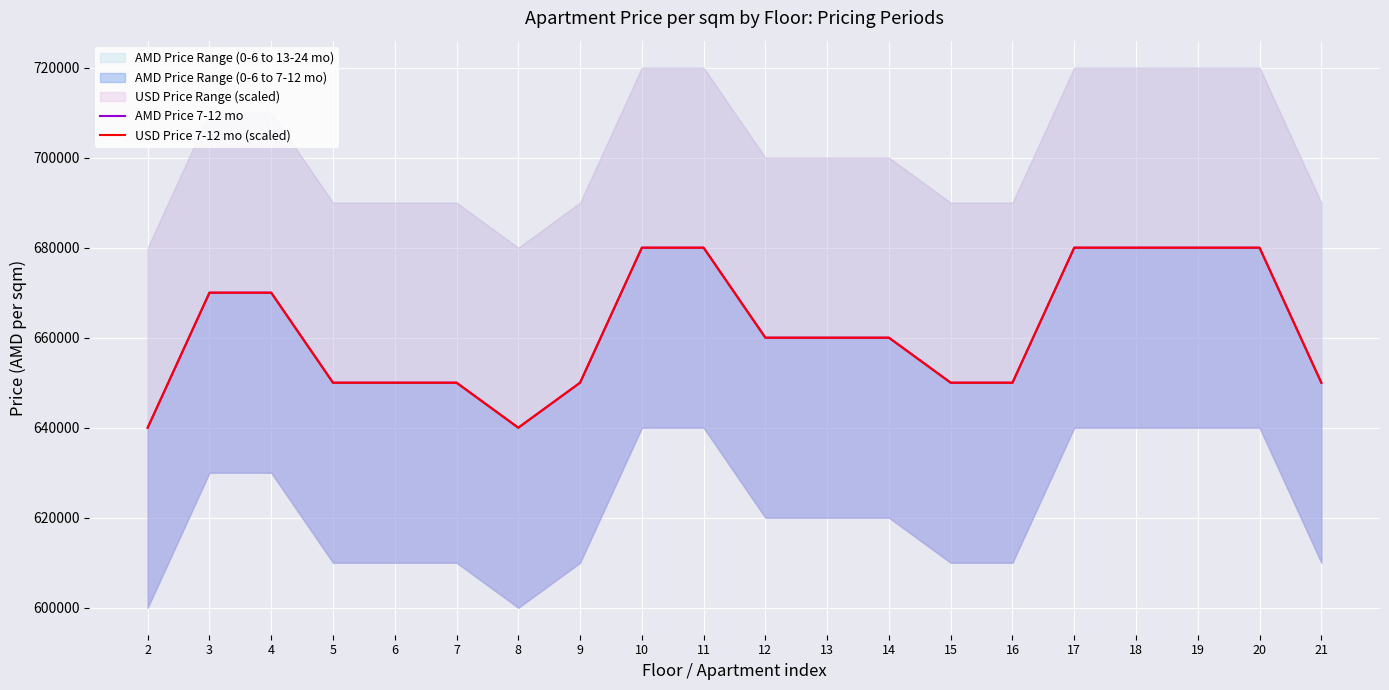

What is the value of the USD Price 7-12 mo (scaled) point at the 9th from the left?

680000